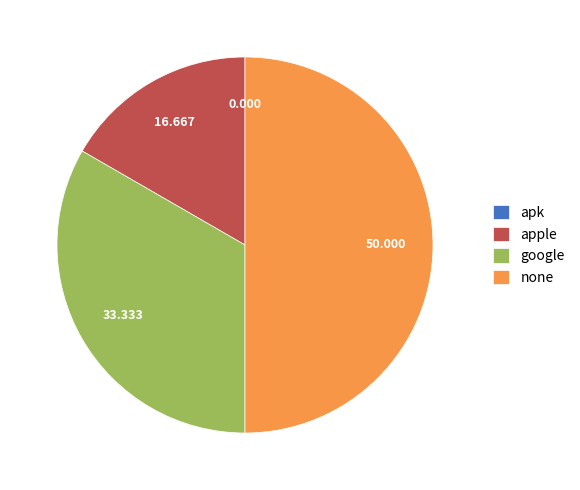

Do none and apple together represent more than half of the pie?

Yes